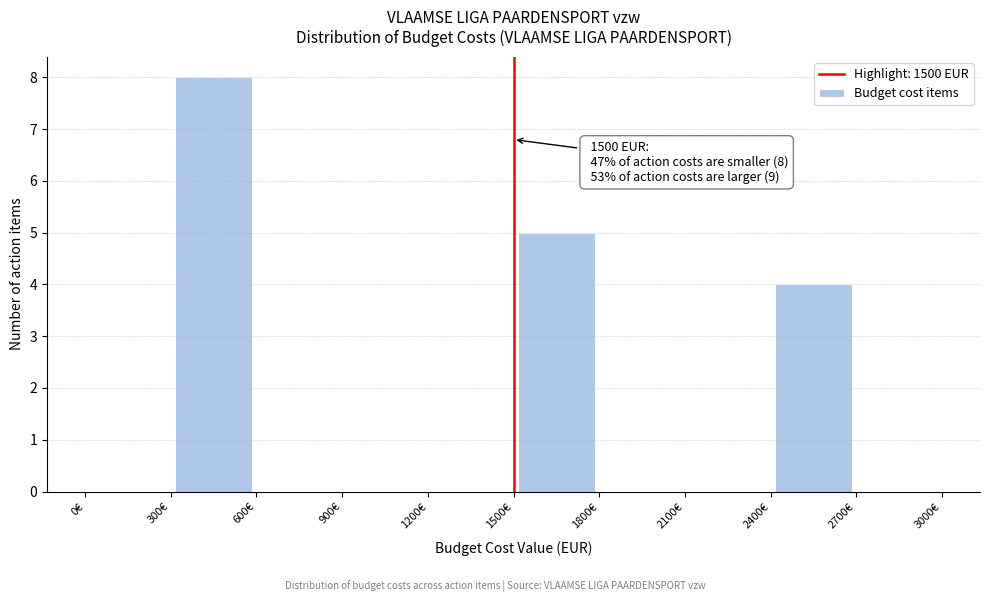

Over which range of the x-axis is the bar tallest?

300 to 600